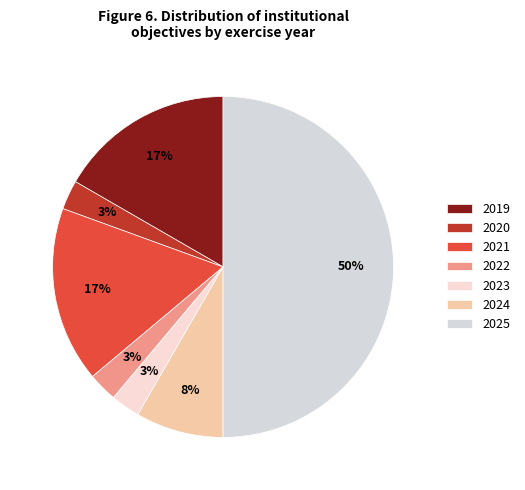

Does 2023 account for over 50% of the chart?

No